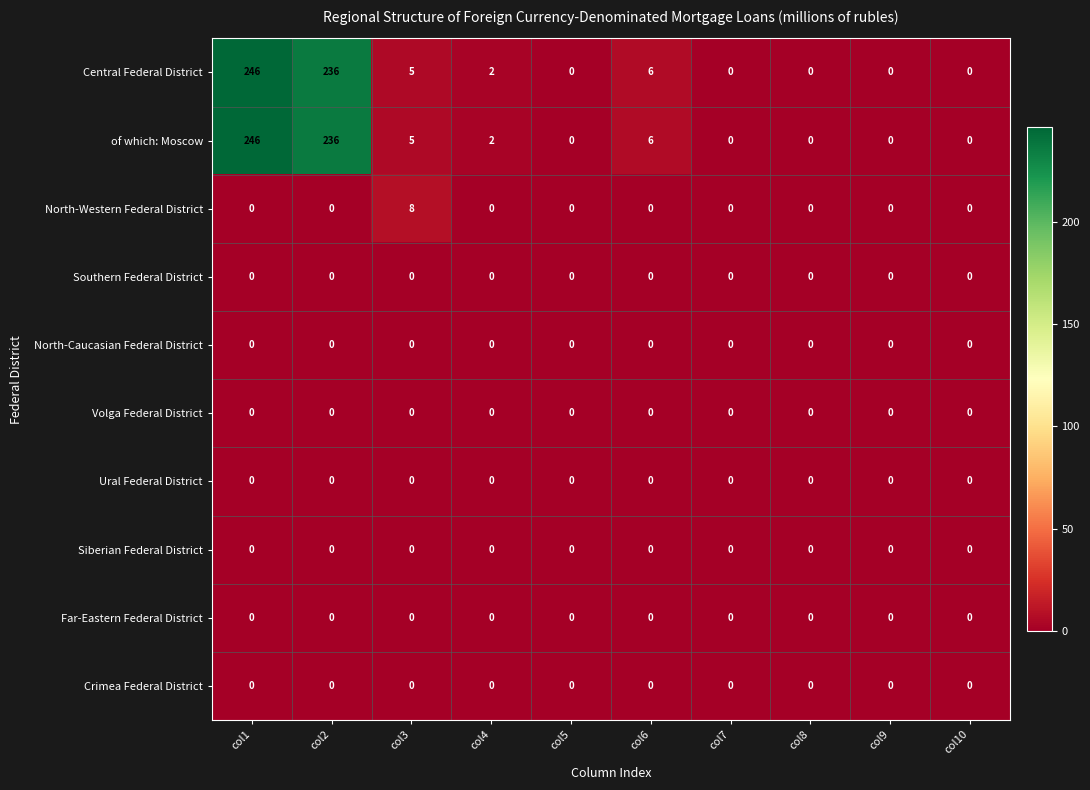

What is the greatest value displayed?

246